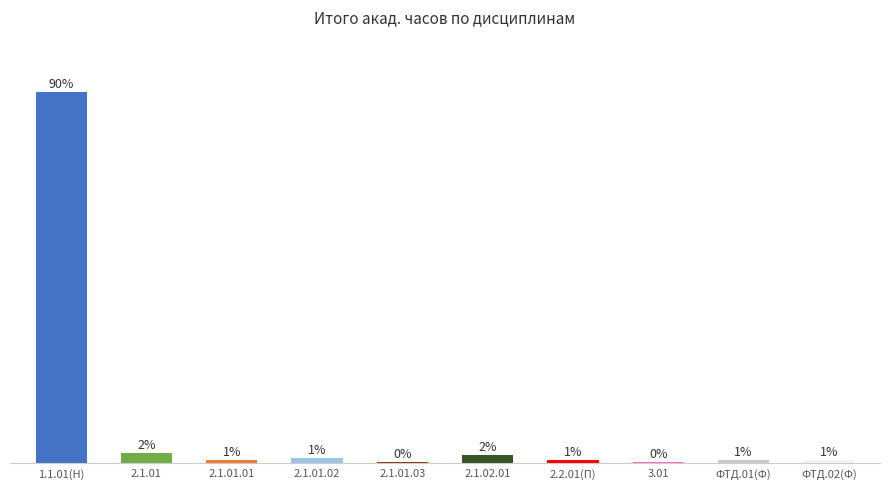

Are the bars horizontal?

No